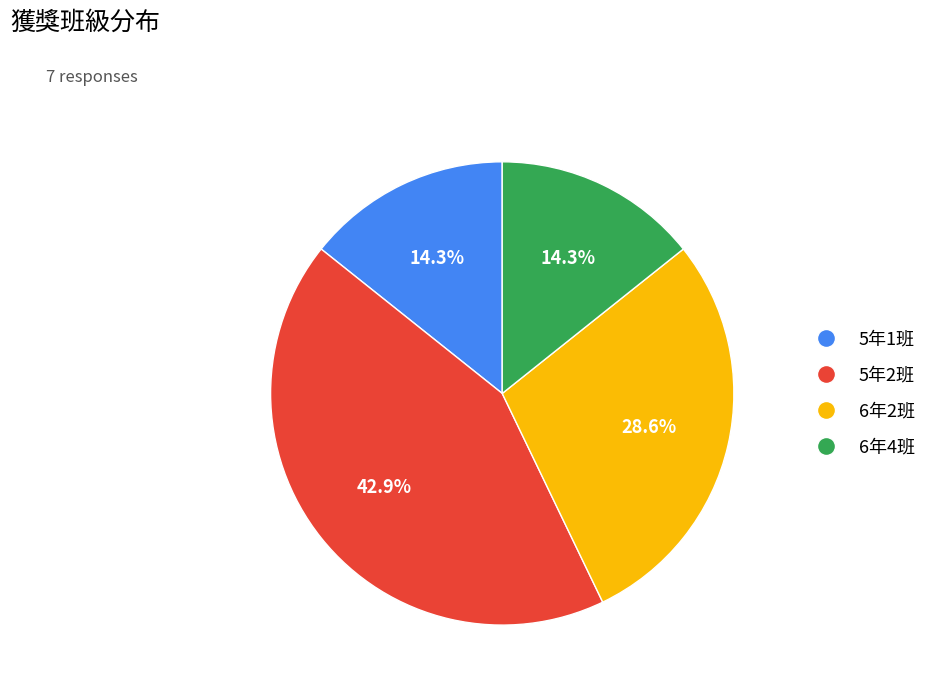

To the nearest percent, what portion does 5年1班 represent?

14%